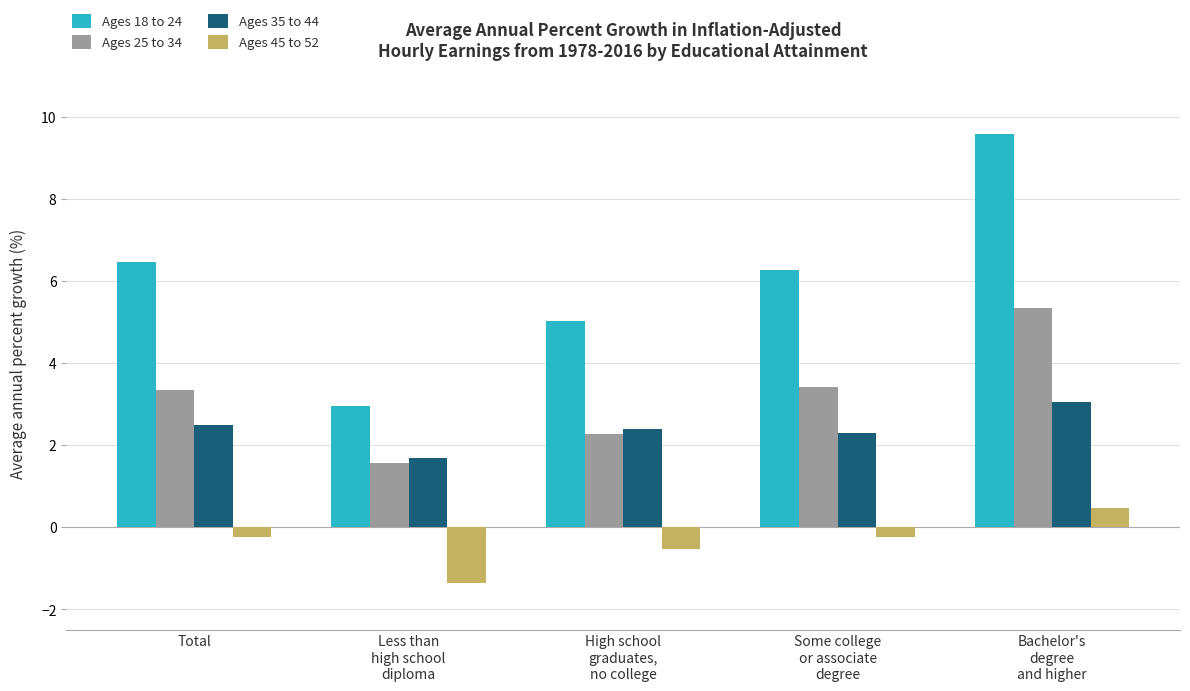

What is the highest value of the Ages 35 to 44 series?

3.0